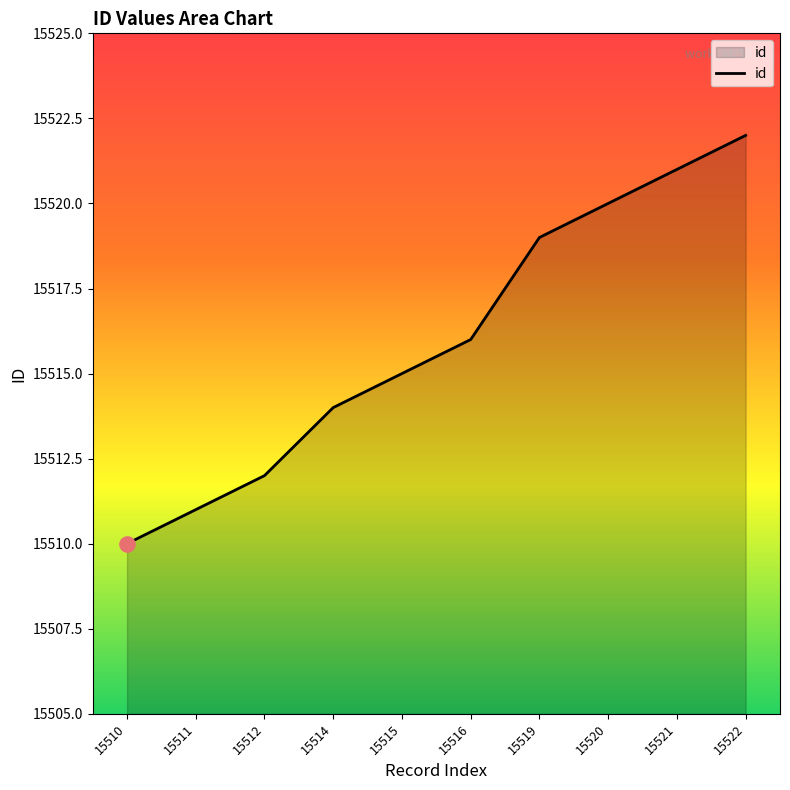

Approximately how many times larger is the value at 15520 compared to 15511?

1.0